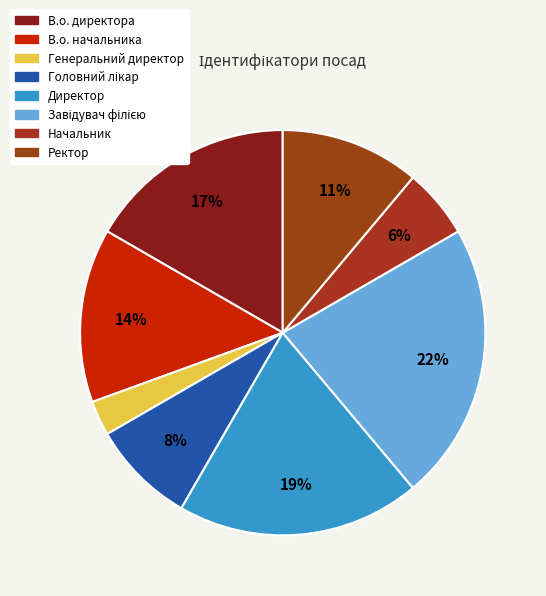

To the nearest percent, what is the average slice percentage?

12%